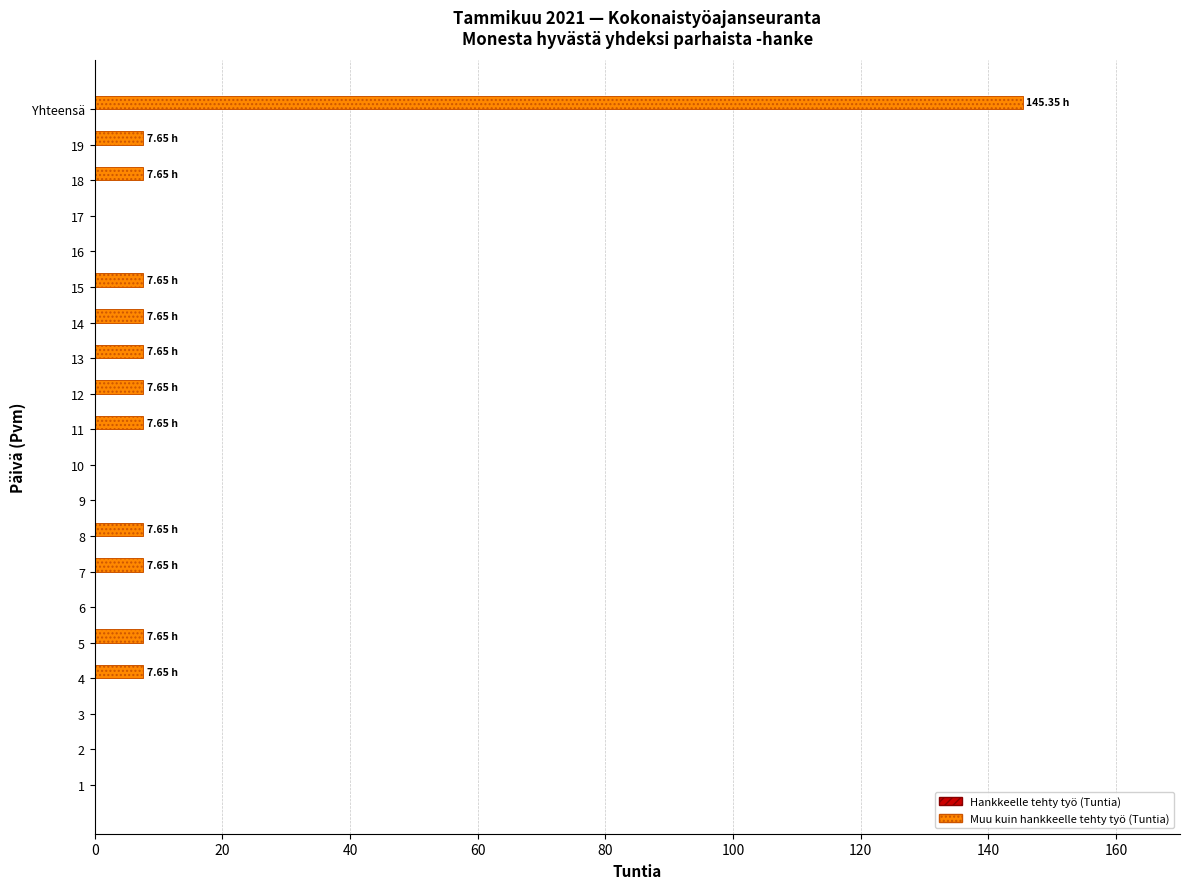

At which category does the chart reach its peak across all series?

Yhteensä